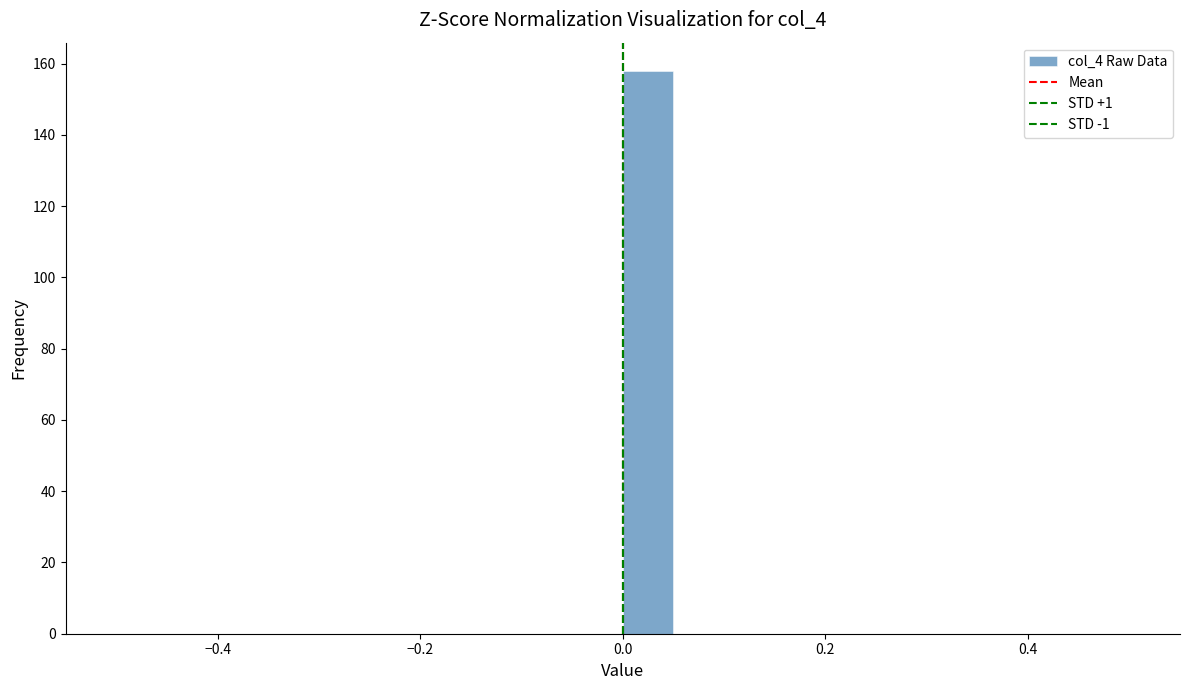

Read against the x-axis, roughly where is the centre of the tallest bar?

0.02